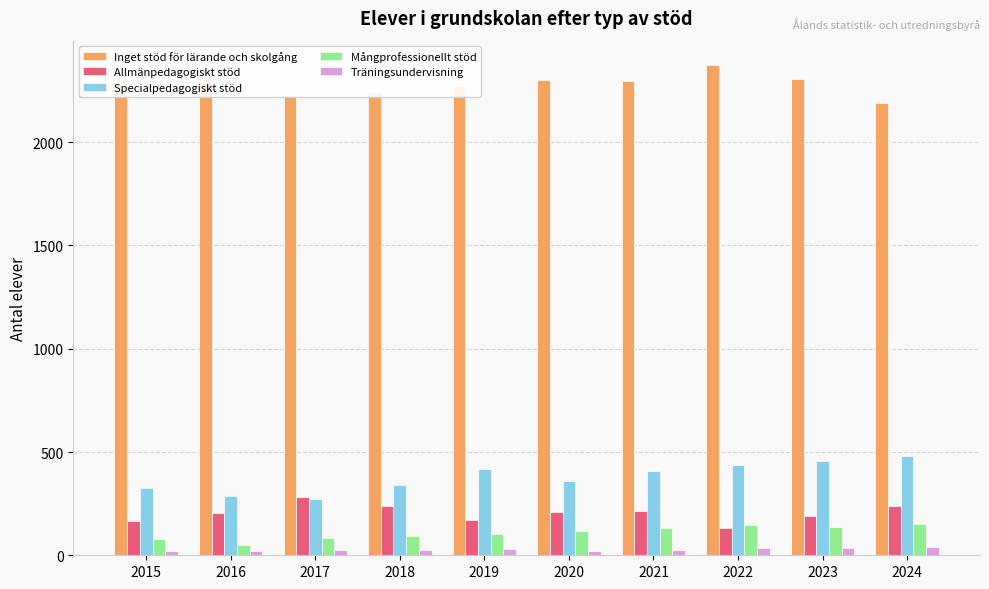

What is the value of the Inget stöd för lärande och skolgång bar at the 5th from the left?

2272